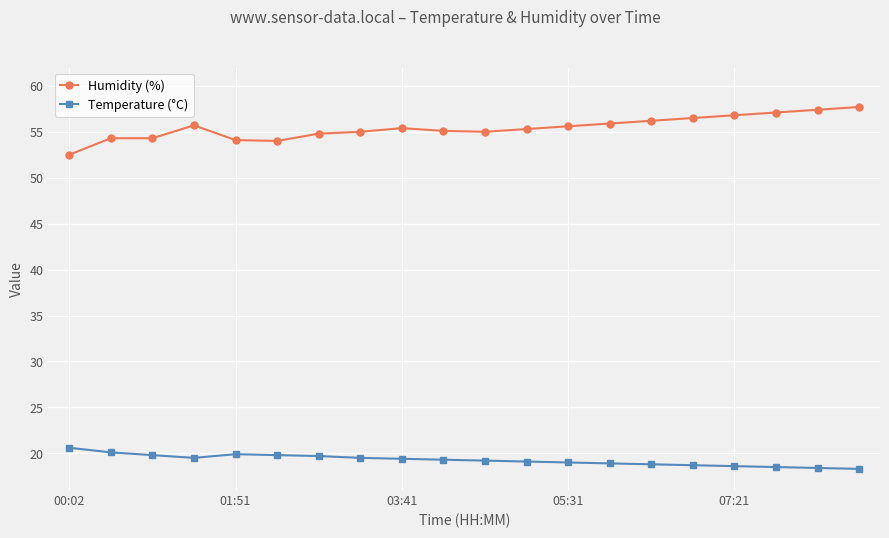

Rank the series by their maximum value, from lowest to highest.

Temperature (°C), Humidity (%)